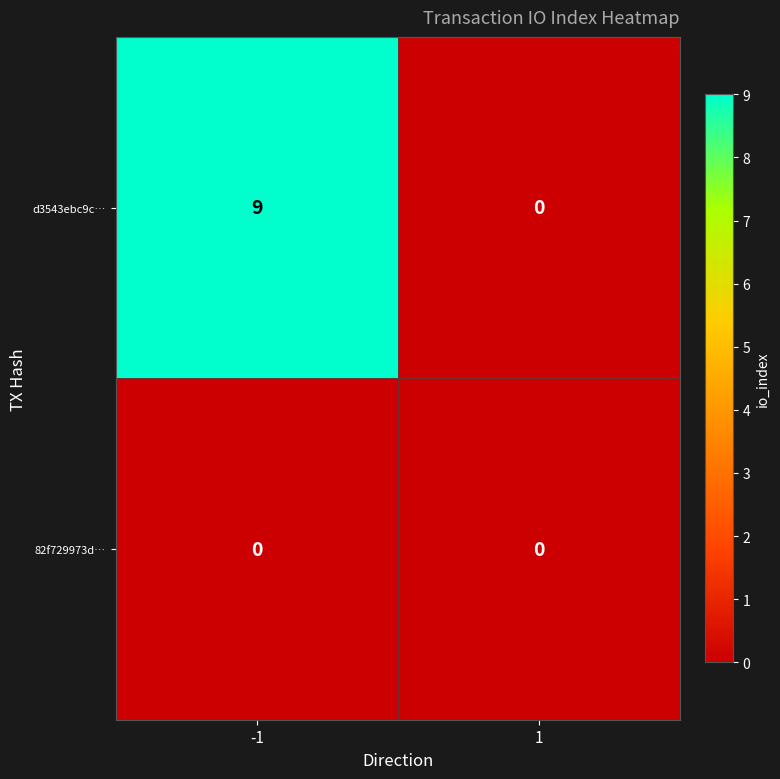

Which category has the highest value across all series?

-1